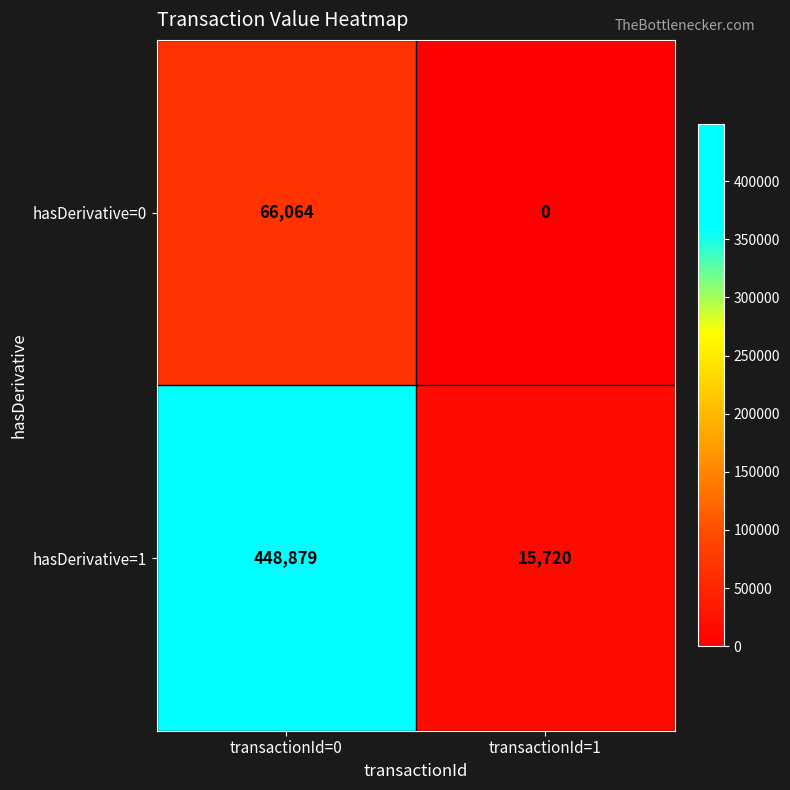

At which category is the sum across all series the highest?

transactionId=0